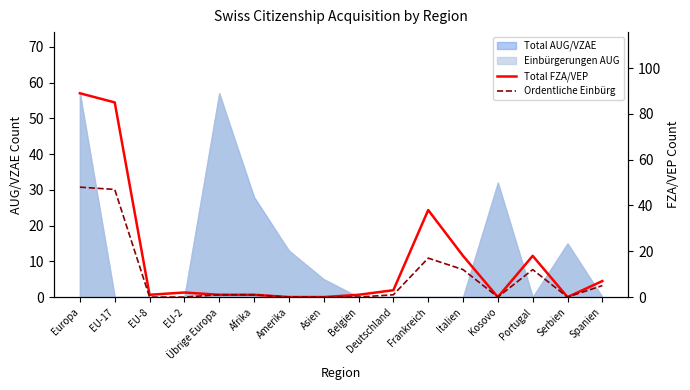

True or false: Total FZA/VEP has a value of 1 at Übrige Europa.

False